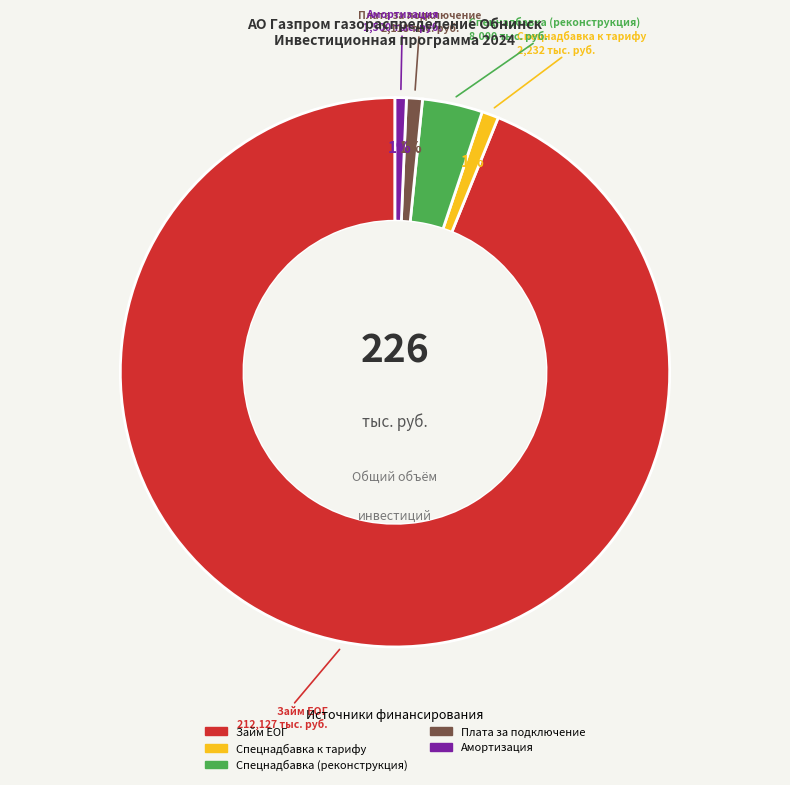

Is it true that Спецнадбавка к тарифу is 1% of the pie?

True